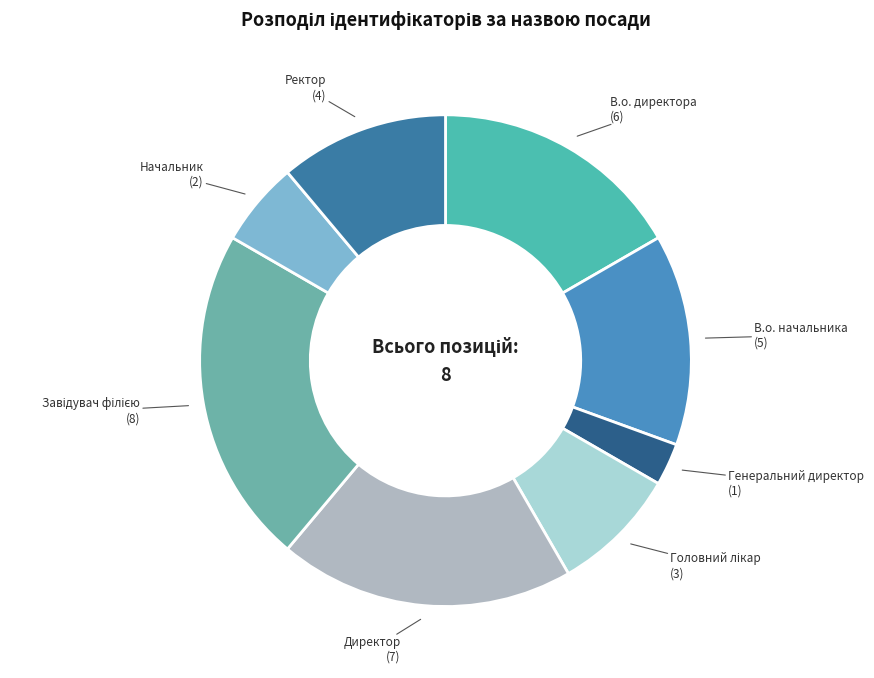

Is В.о. директора (6) the majority of the pie?

No